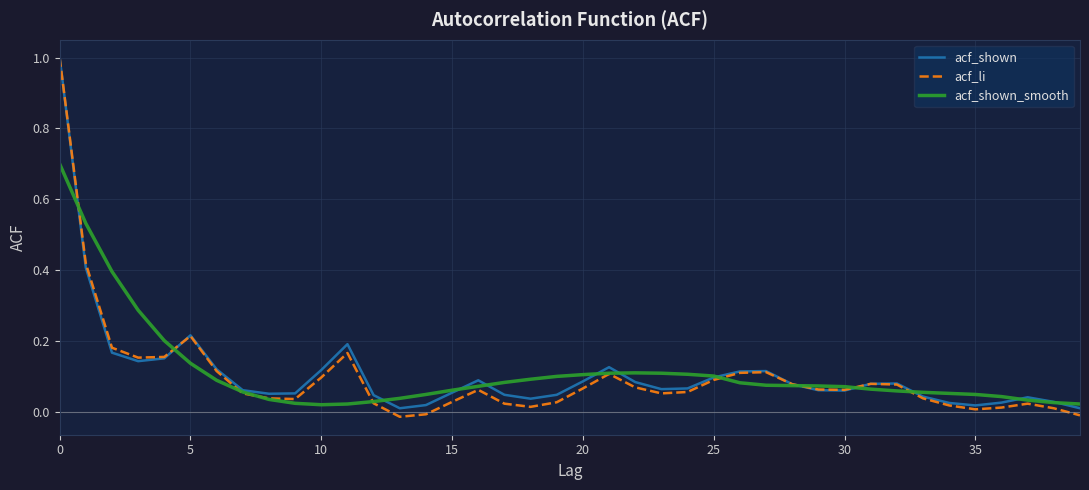

Which series has the widest spread of values?

acf_li